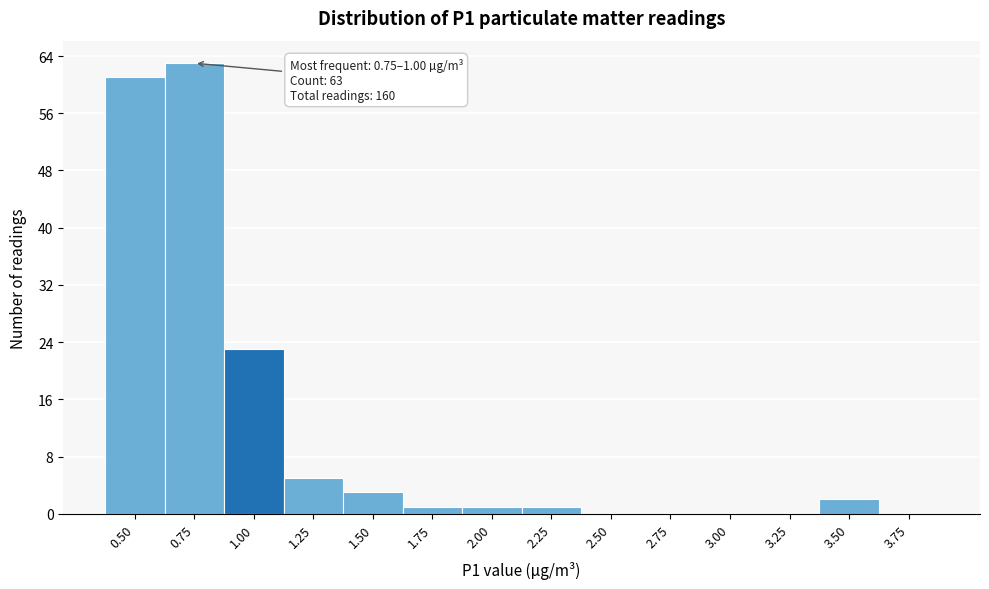

Reading left to right, extract all data points from this chart.

0.50=61	0.75=63	1.00=23	1.25=5	1.50=3	1.75=1	2.00=1	2.25=1	2.50=0	2.75=0	3.00=0	3.25=0	3.50=2	3.75=0